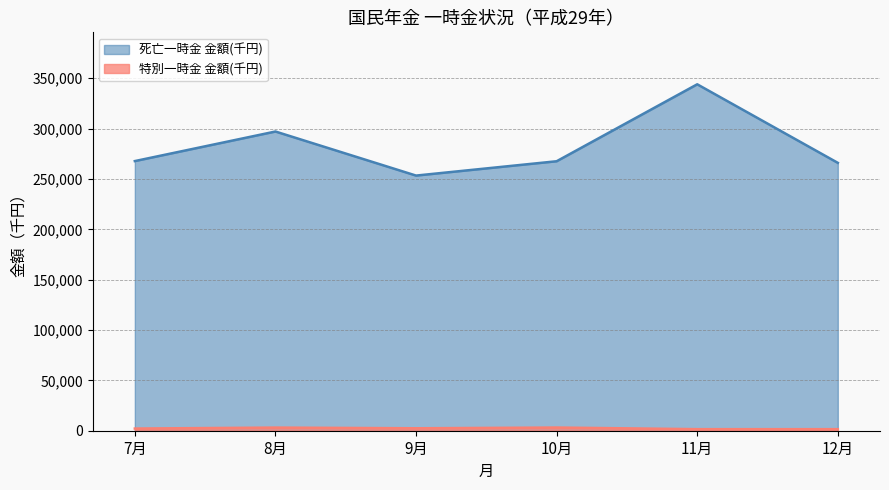

What is the smallest value displayed?

1538